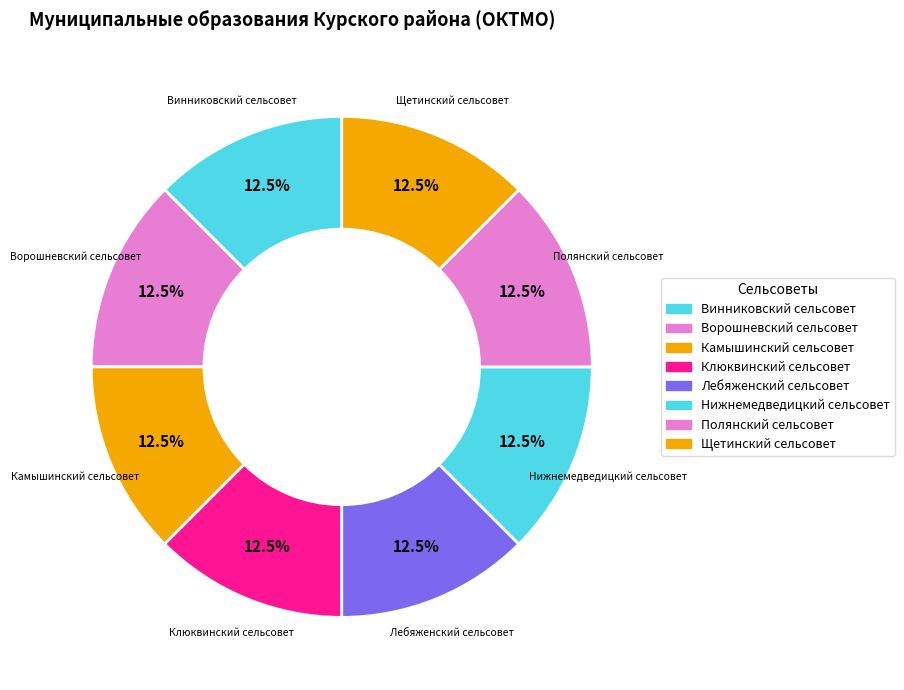

Count the number of slices in the pie.

8